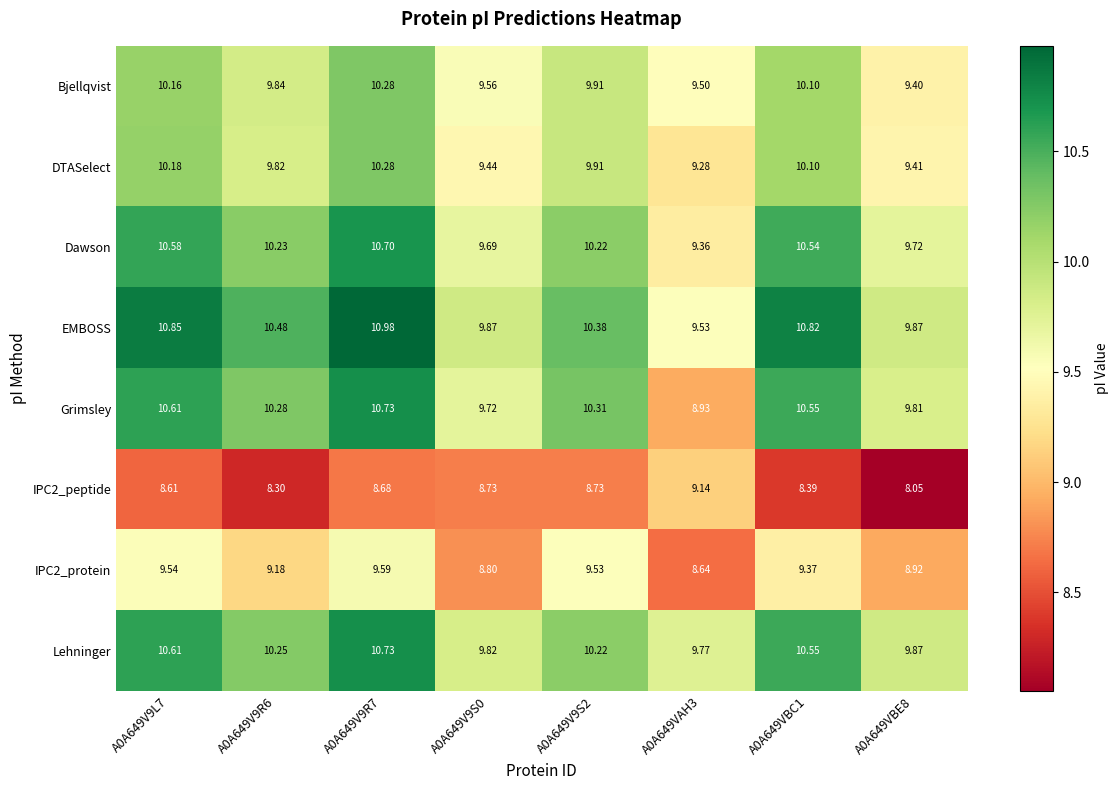

Which series changed the most between A0A649V9S0 and A0A649VBC1?

EMBOSS